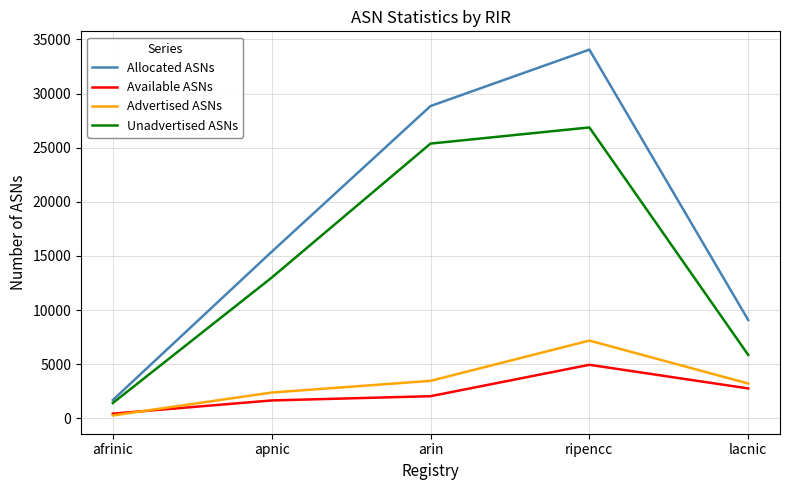

What position from the left is afrinic?

1